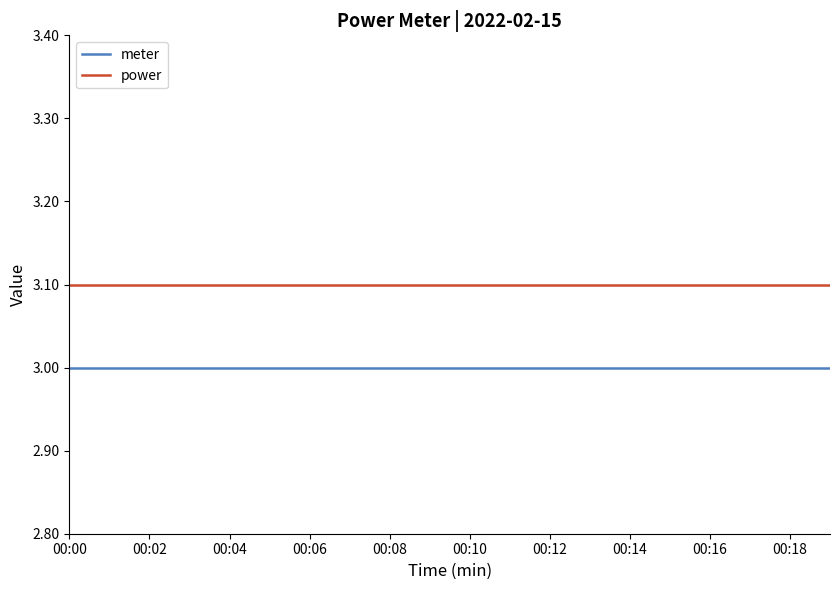

What is the minimum value for power?

3.1